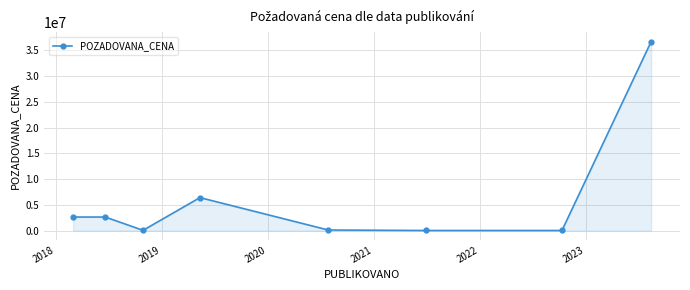

True or false: the data has more than 0 interior local peaks.

True